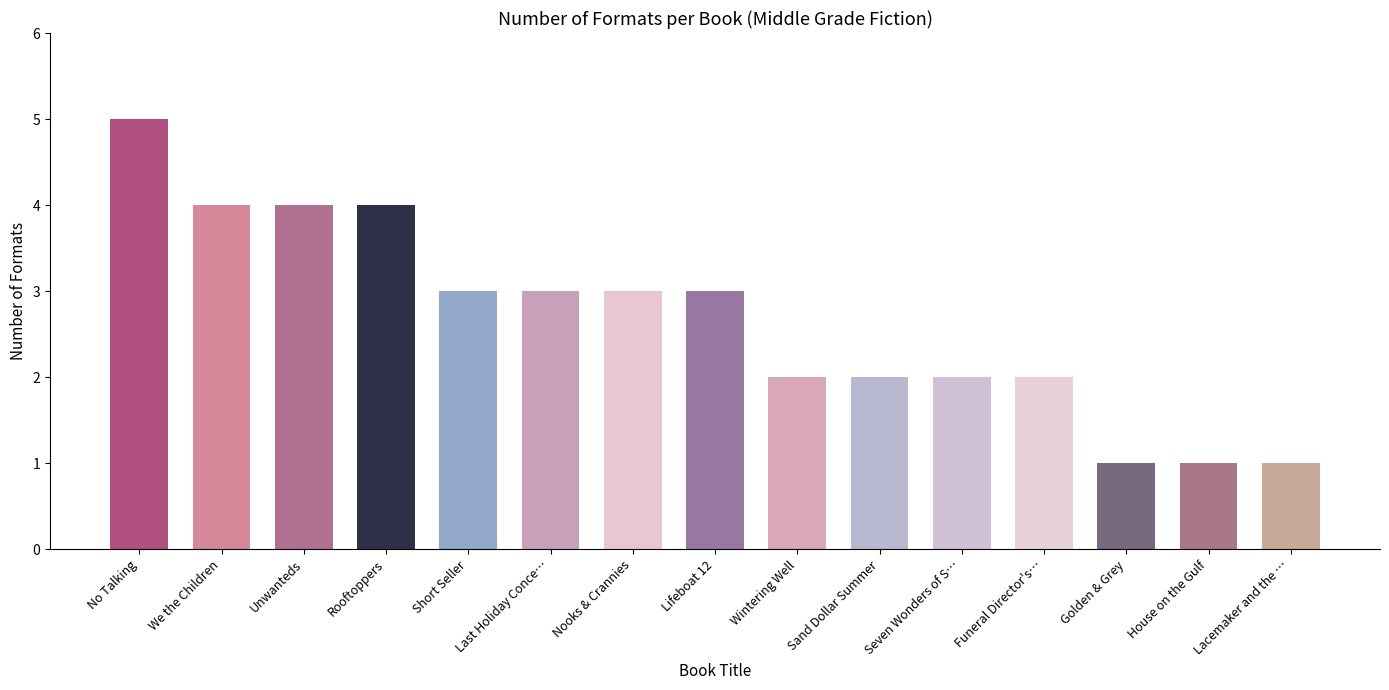

What is the label of the 10th bar from the right?

Last Holiday Conce…